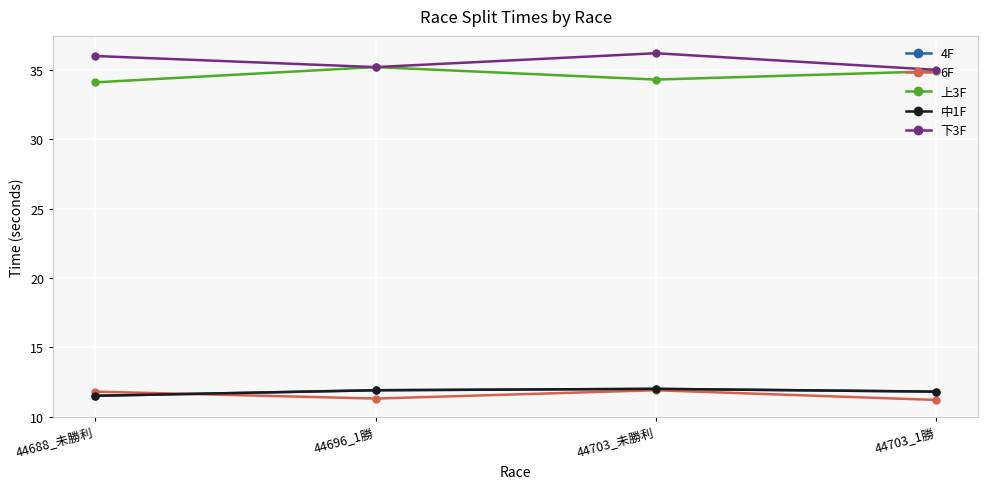

How many 6F values are between 11 and 12?

4